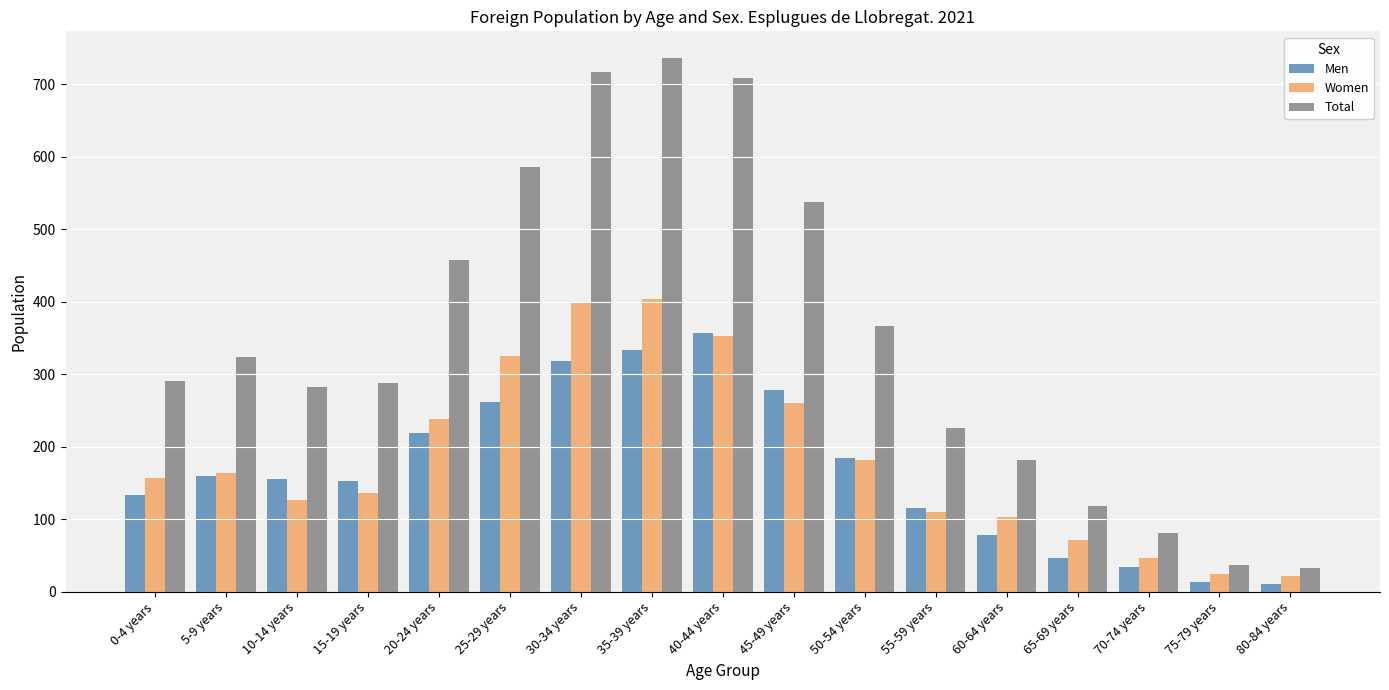

True or false: Men has a value of 278 at 45-49 years.

True